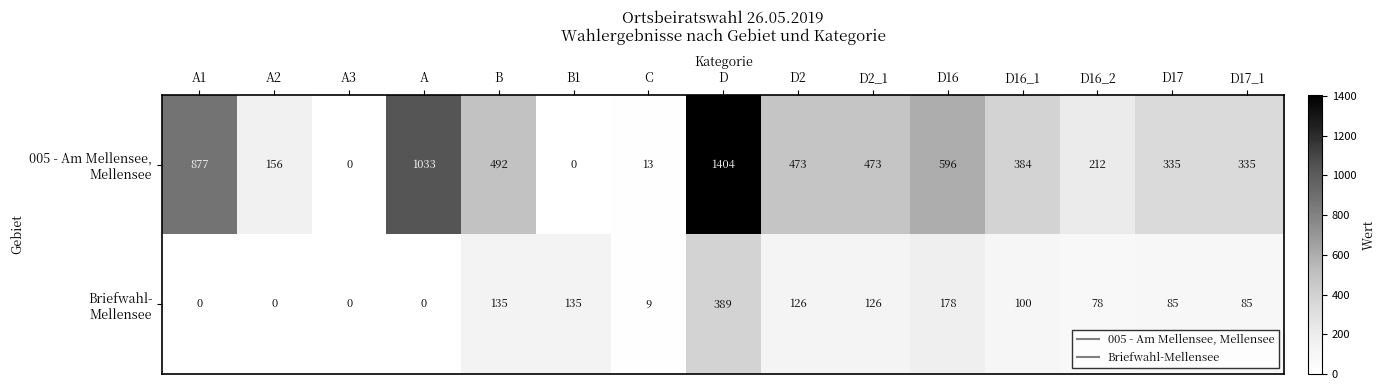

At which category is the sum across all series the highest?

D